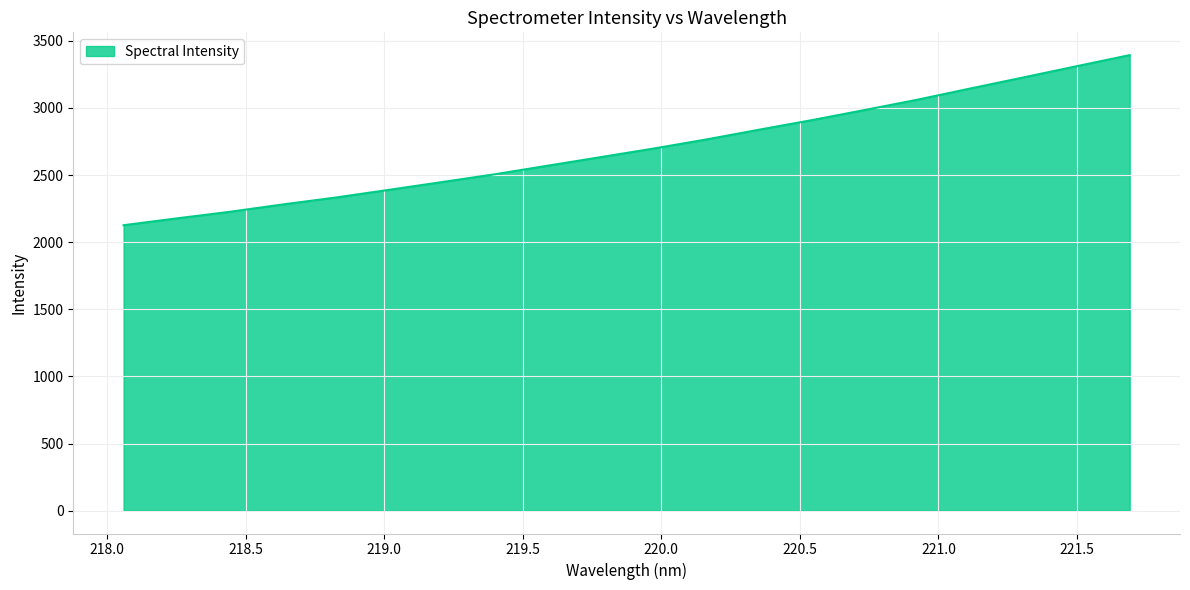

What is the difference between the maximum and minimum values?

1266.8